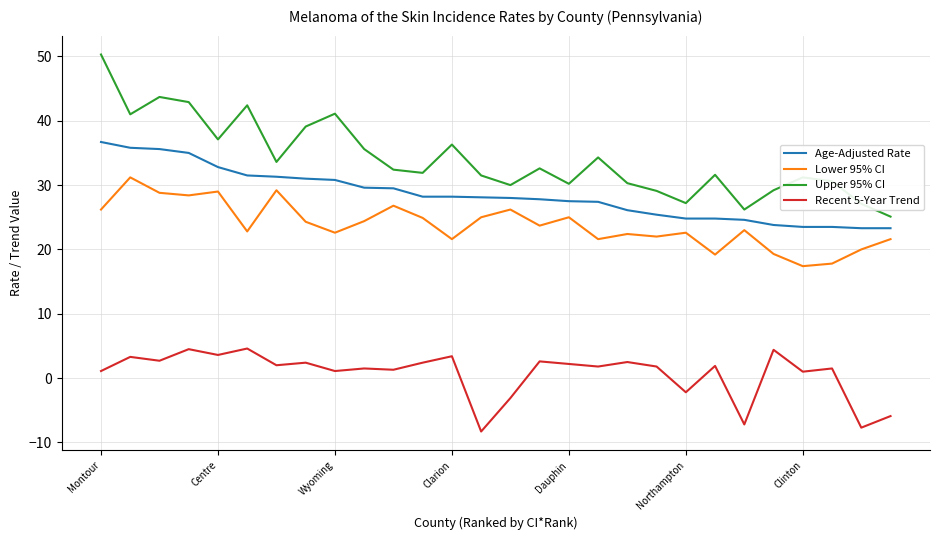

Which series has the widest spread of values?

Upper 95% CI